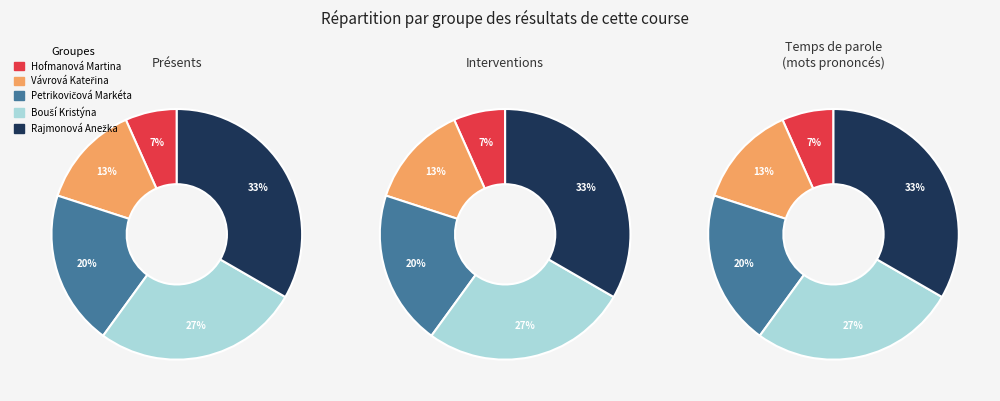

Rank the categories by value from lowest to highest.

Hofmanová Martina, Vávrová Kateřina, Petrikovičová Markéta, Bouší Kristýna, Rajmonová Anežka